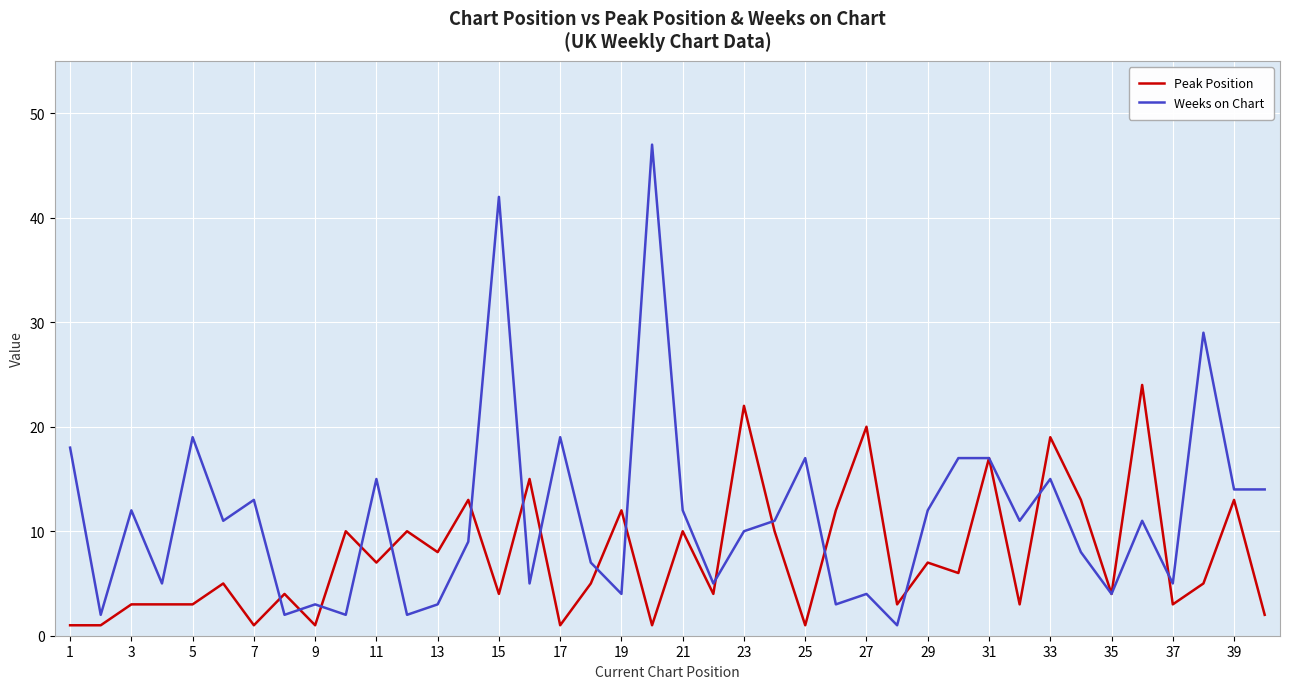

What is the maximum value for Weeks on Chart?

47